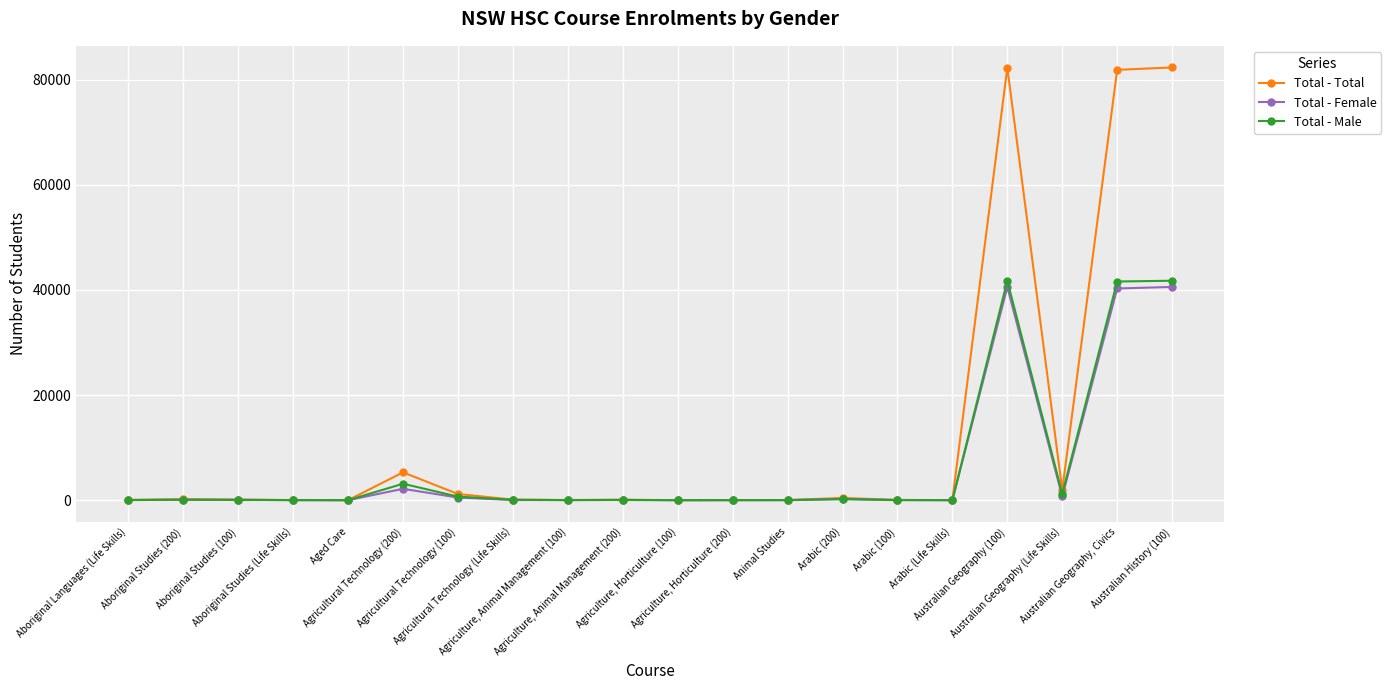

True or false: Total - Female has more than 0 points higher than both neighbors.

True